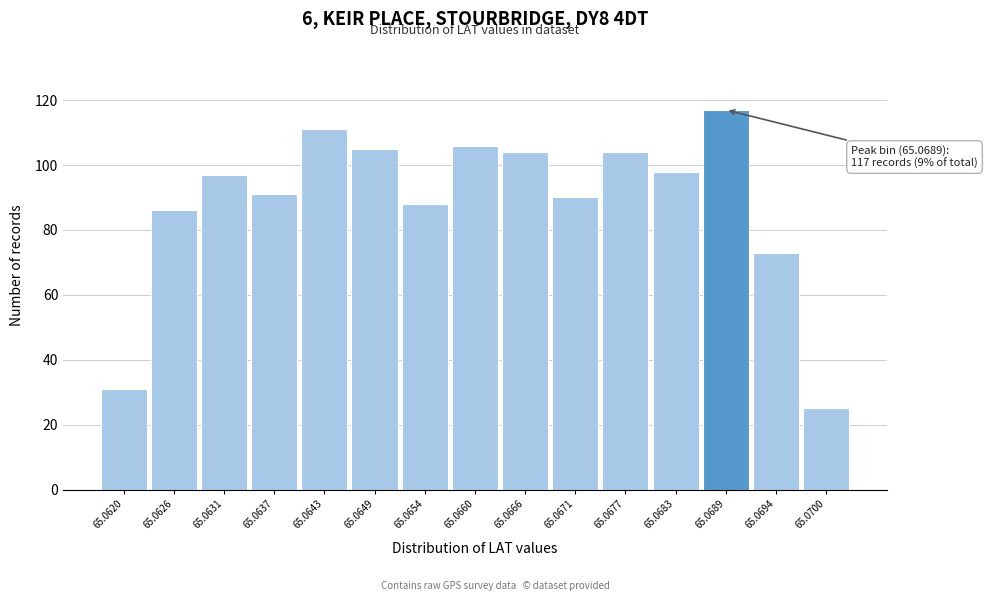

Reading left to right, what are all the values shown in this chart?

65.0620=31	65.0626=86	65.0631=97	65.0637=91	65.0643=111	65.0649=105	65.0654=88	65.0660=106	65.0666=104	65.0671=90	65.0677=104	65.0683=98	65.0689=117	65.0694=73	65.0700=25